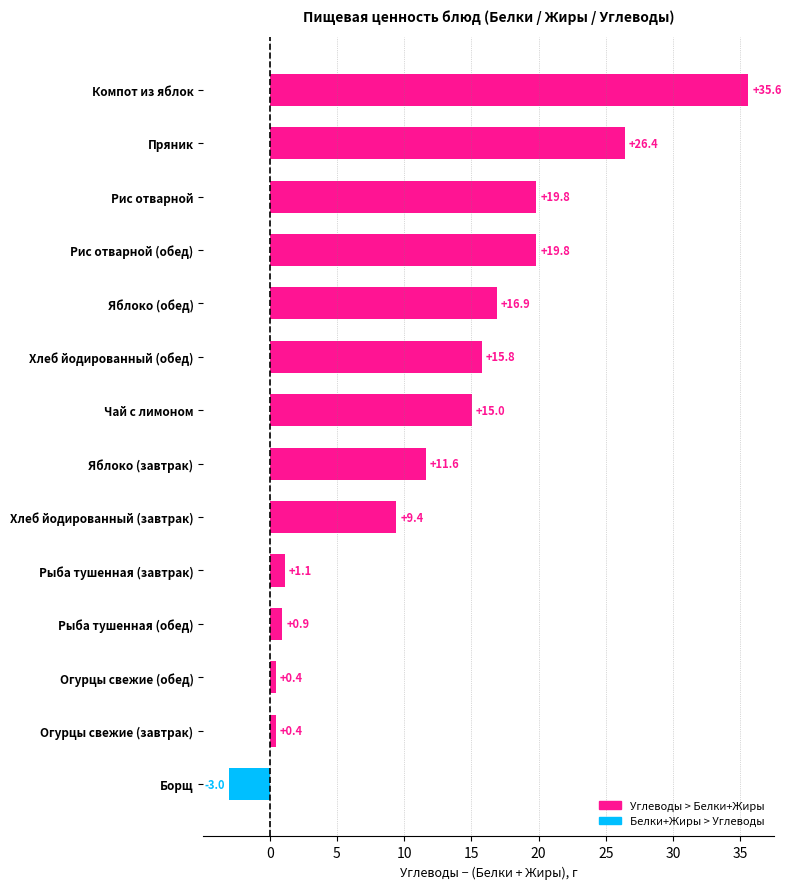

True or false: the data shows 3.4 at Чай с лимоном.

False